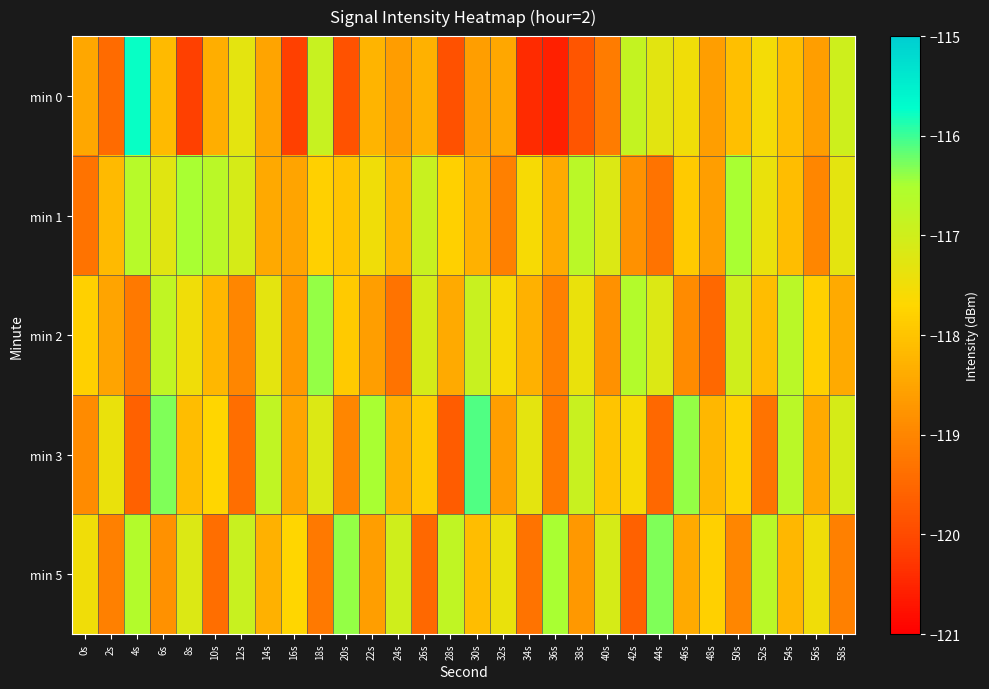

Between 38s and 2s, which is larger?

2s